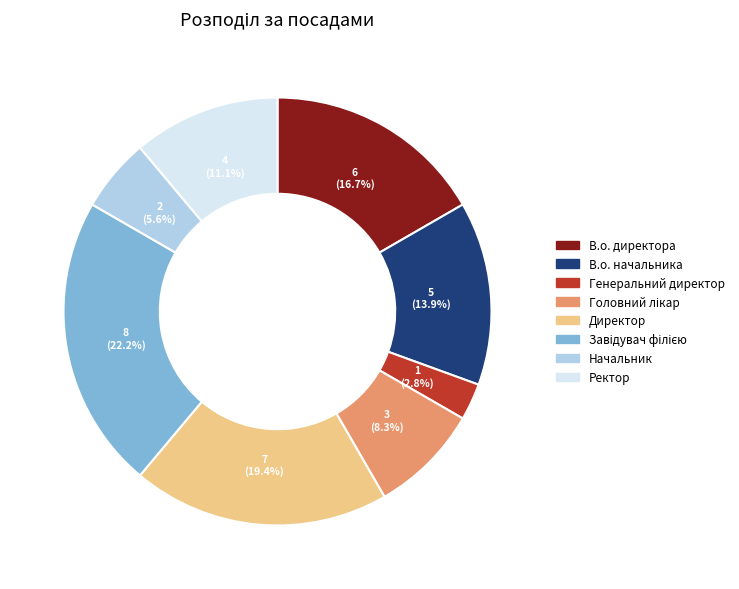

What percentage is the Начальник slice, to the nearest percent?

6%